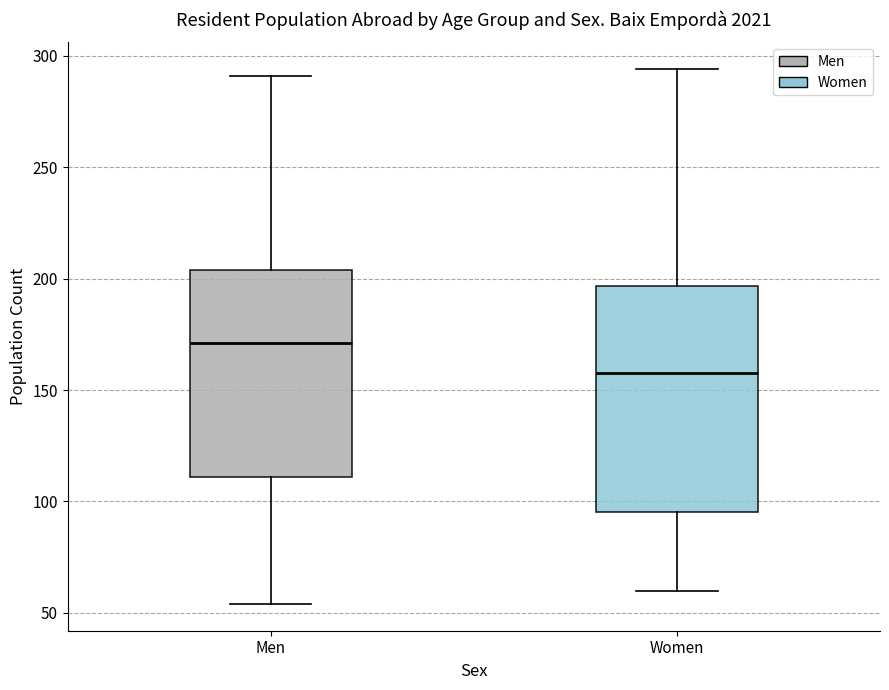

Reading left to right, transcribe this box plot: for each box, give where its median line is, the range the box spans, and where its two whiskers end, as read against the y-axis. The values are not printed on the chart, so give them approximately, as read against the axis.

Men: median 170, box 110 to 205, whiskers 55 to 290
Women: median 160, box 95 to 195, whiskers 60 to 295